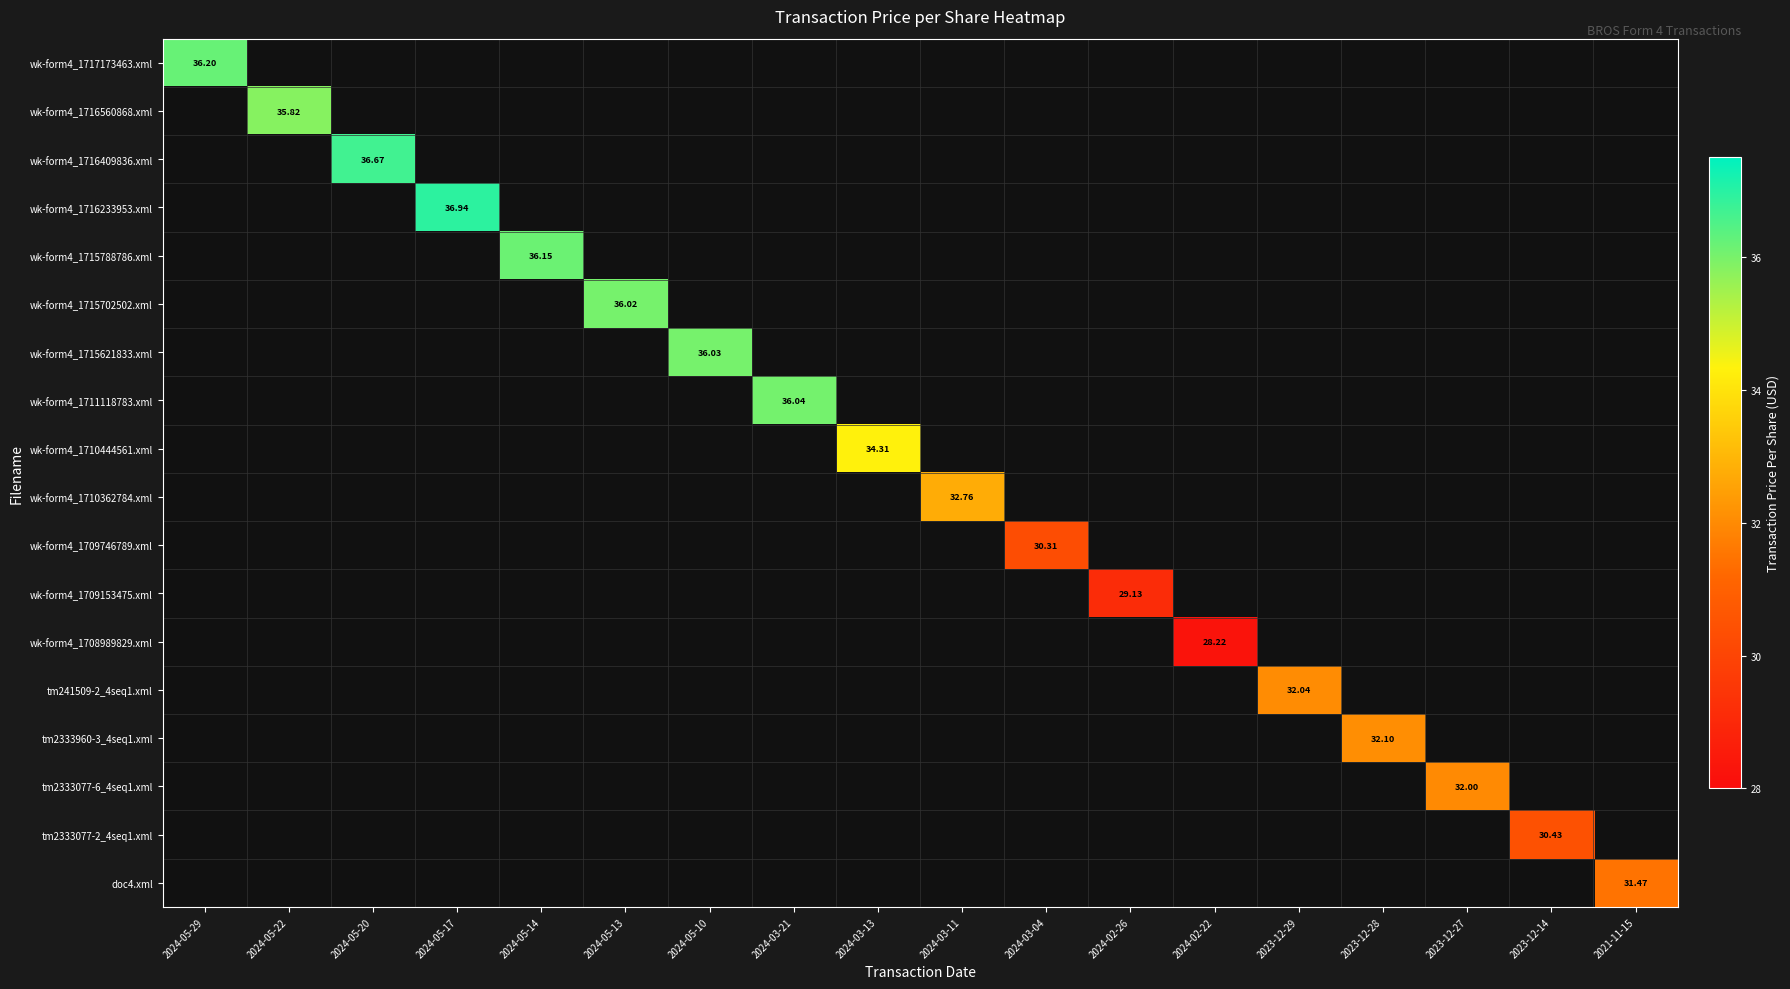

Which series has the largest total across all categories?

wk-form4_1716233953.xml